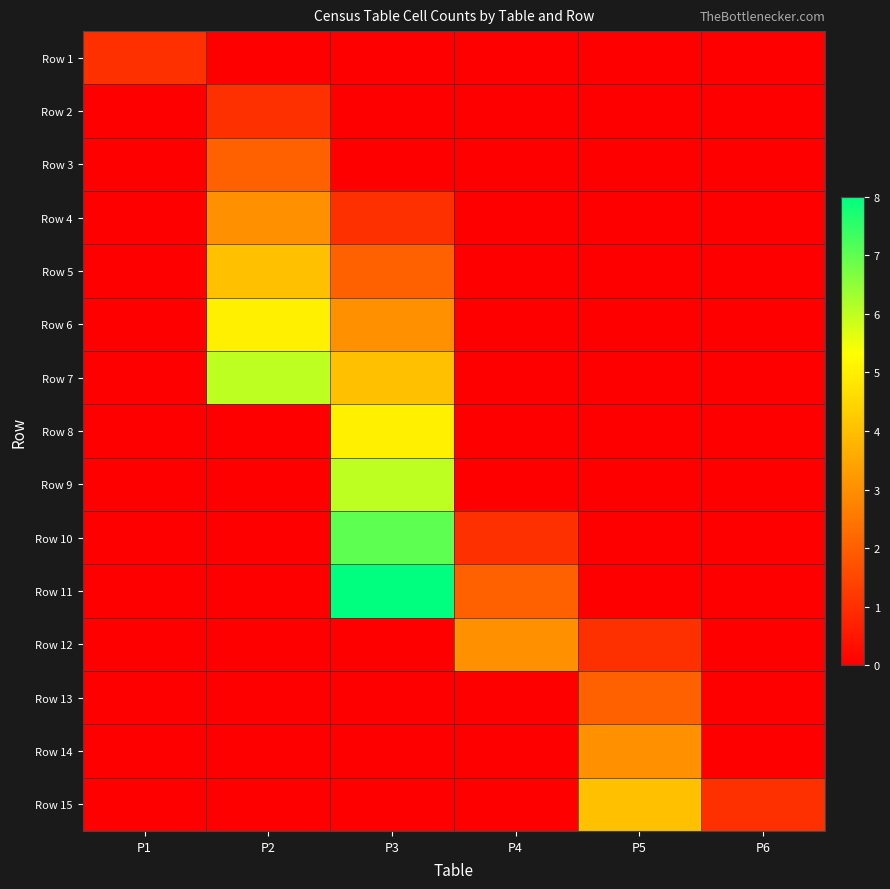

Reading right to left, extract all data points from this chart.

Row 1: P6=0	P5=0	P4=0	P3=0	P2=0	P1=1
Row 2: P6=0	P5=0	P4=0	P3=0	P2=1	P1=0
Row 3: P6=0	P5=0	P4=0	P3=0	P2=2	P1=0
Row 4: P6=0	P5=0	P4=0	P3=1	P2=3	P1=0
Row 5: P6=0	P5=0	P4=0	P3=2	P2=4	P1=0
Row 6: P6=0	P5=0	P4=0	P3=3	P2=5	P1=0
Row 7: P6=0	P5=0	P4=0	P3=4	P2=6	P1=0
Row 8: P6=0	P5=0	P4=0	P3=5	P2=0	P1=0
Row 9: P6=0	P5=0	P4=0	P3=6	P2=0	P1=0
Row 10: P6=0	P5=0	P4=1	P3=7	P2=0	P1=0
Row 11: P6=0	P5=0	P4=2	P3=8	P2=0	P1=0
Row 12: P6=0	P5=1	P4=3	P3=0	P2=0	P1=0
Row 13: P6=0	P5=2	P4=0	P3=0	P2=0	P1=0
Row 14: P6=0	P5=3	P4=0	P3=0	P2=0	P1=0
Row 15: P6=1	P5=4	P4=0	P3=0	P2=0	P1=0